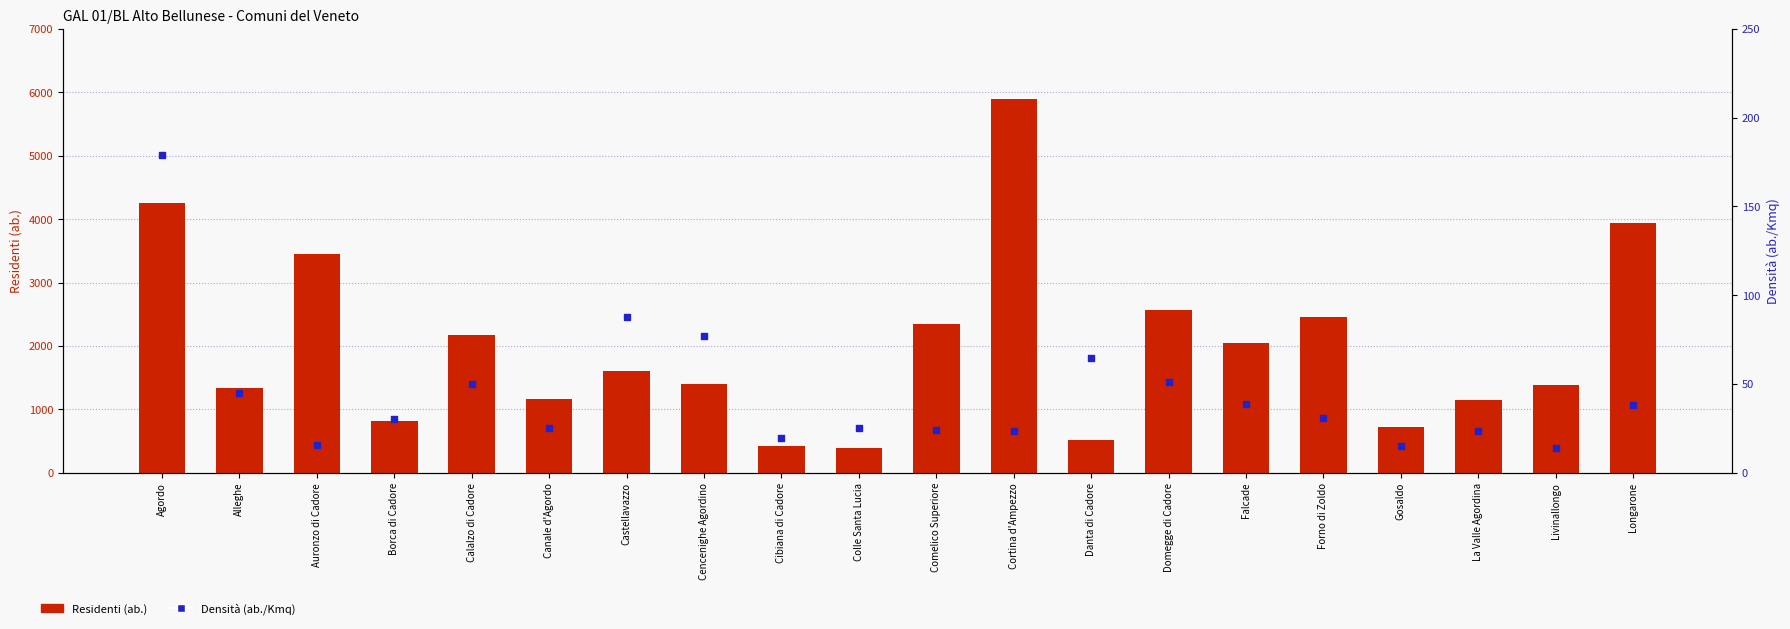

What is the total value across all series at Borca di Cadore?

848.6